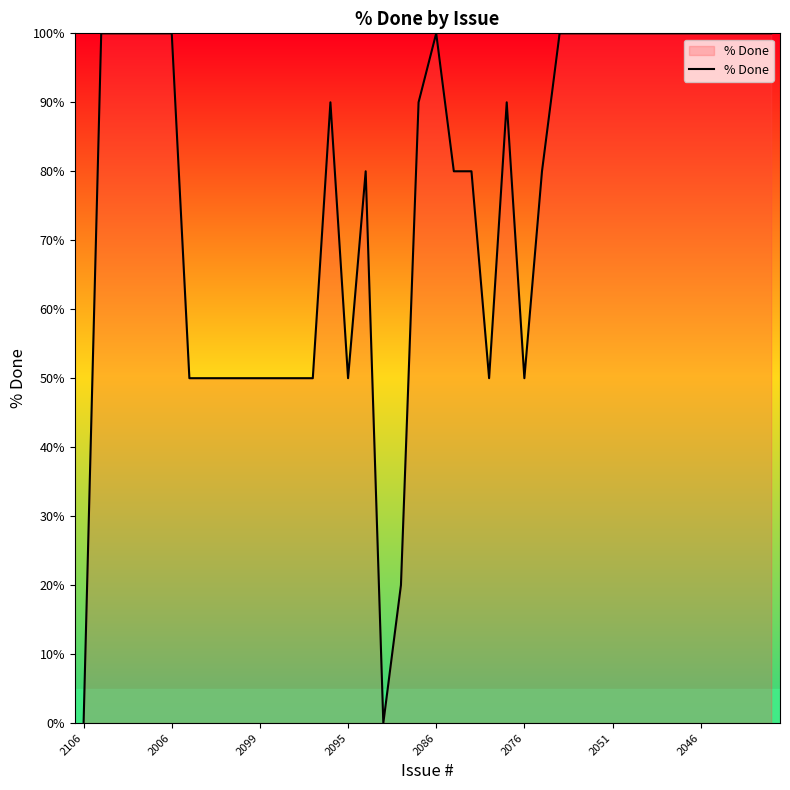

What is the difference between the maximum and minimum values?

100